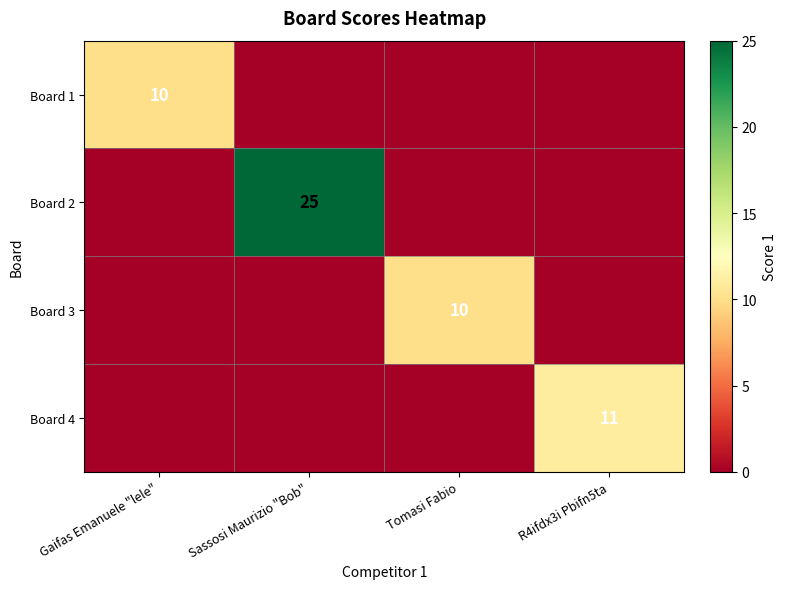

The Board 1 series shows 5 at Gaifas Emanuele "lele". True or false?

False